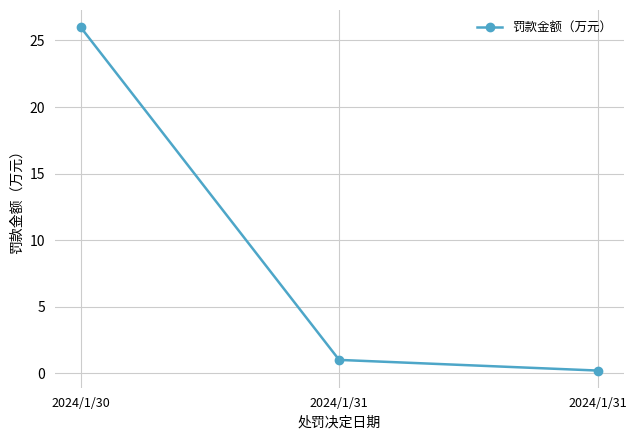

What is the difference between the values at 2024/1/31 and 2024/1/31?

0.8